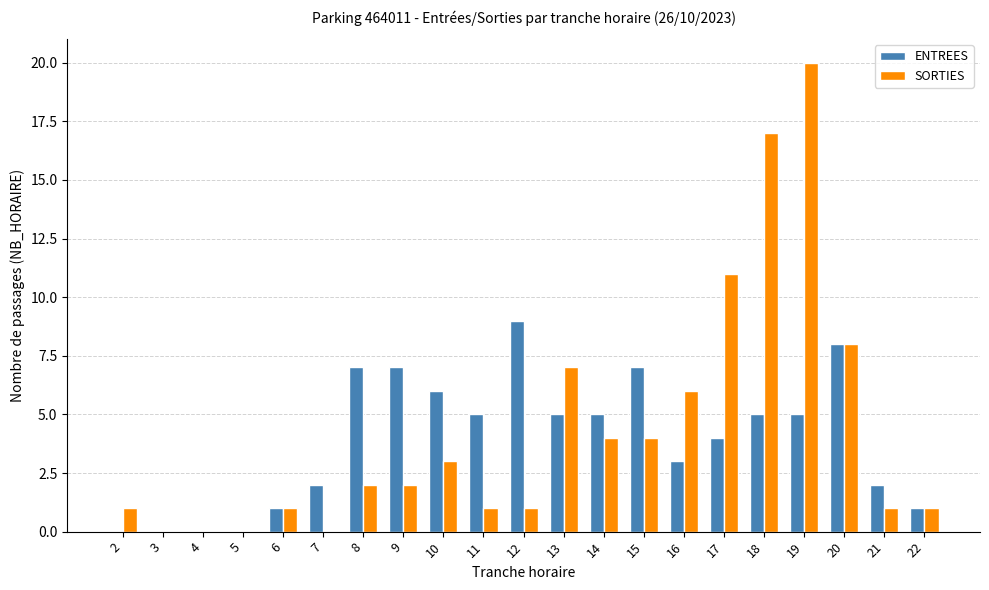

The value of ENTREES at 9 is 4. True or false?

False